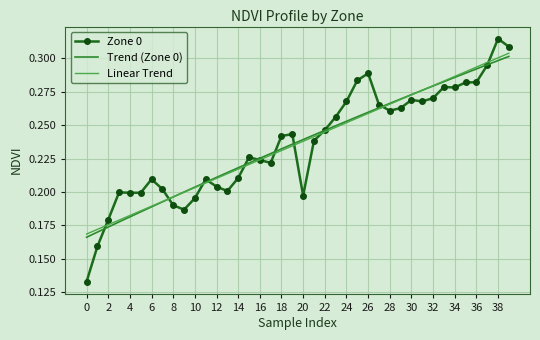

List the labels in order of value, smallest first.

0, 1, 2, 9, 8, 10, 20, 5, 4, 3, 13, 7, 12, 11, 6, 14, 17, 16, 15, 21, 18, 19, 22, 23, 28, 29, 27, 24, 31, 30, 32, 34, 33, 35, 36, 25, 26, 37, 39, 38